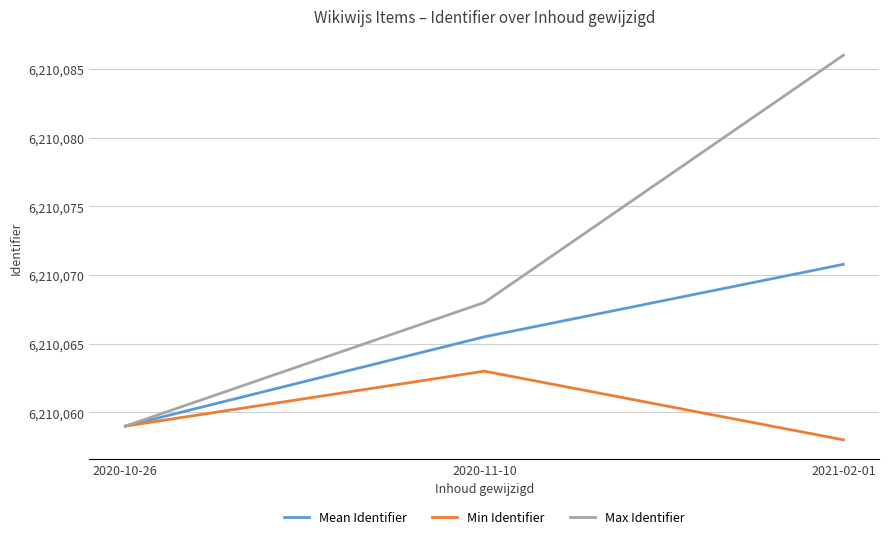

How many Max Identifier values are between 6210059 and 6210086?

3